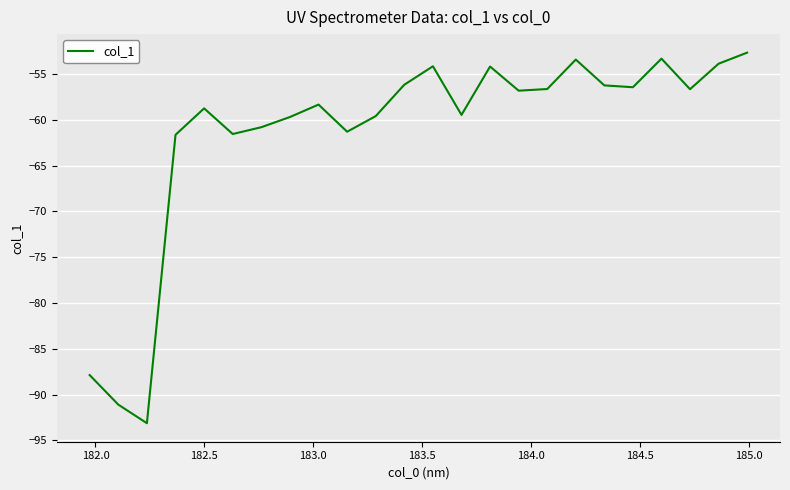

What is the smallest value displayed?

-93.1